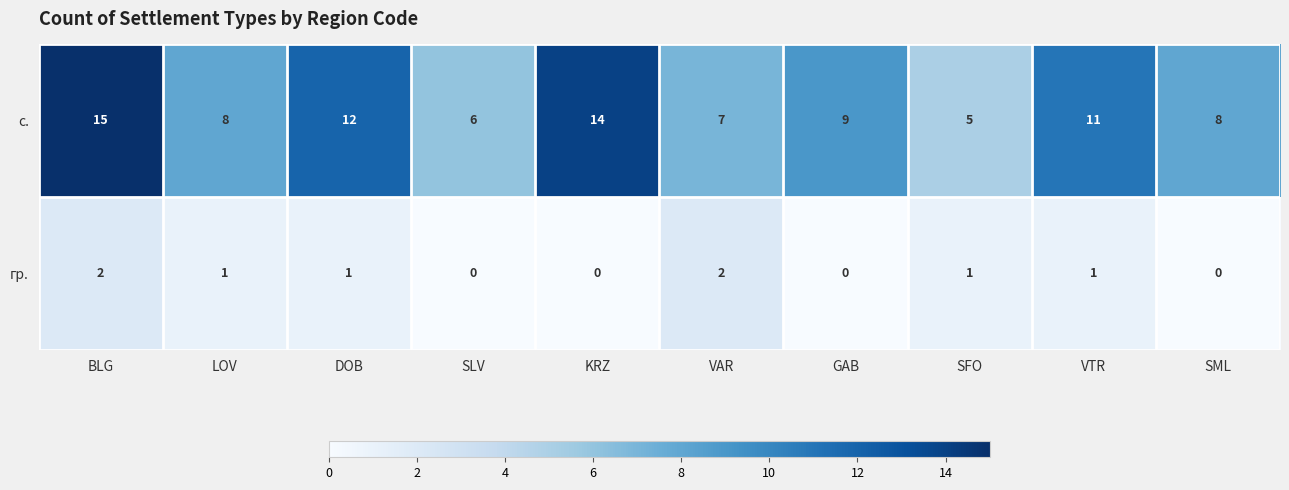

At BLG, list the series in order from smallest to largest.

гр., с.